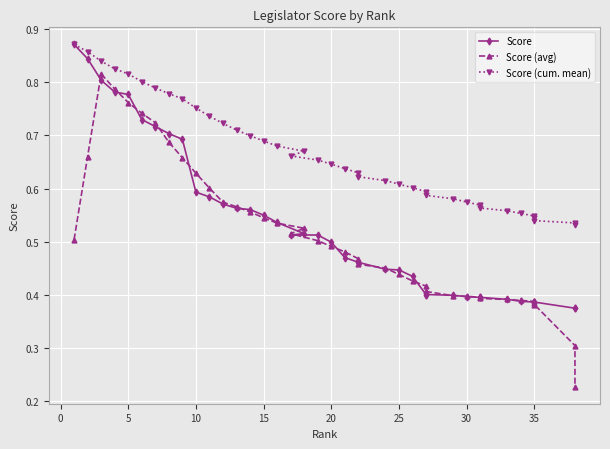

True or false: Score has more than 0 points higher than both neighbors.

False